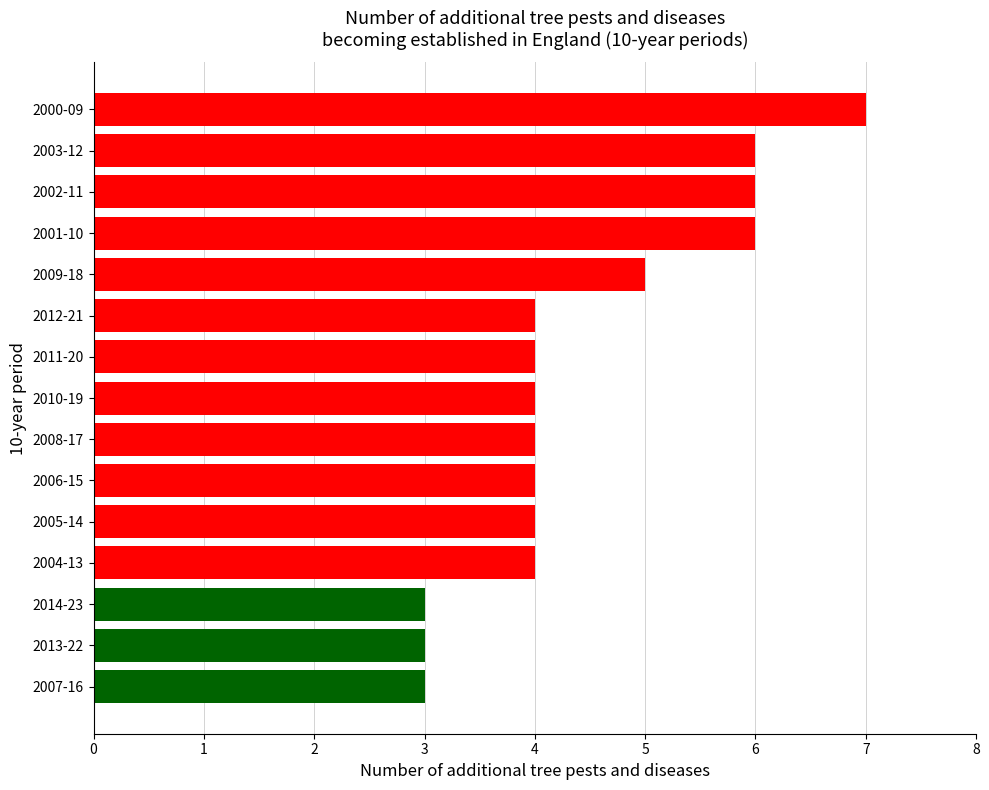

What is the sum of all values?

67